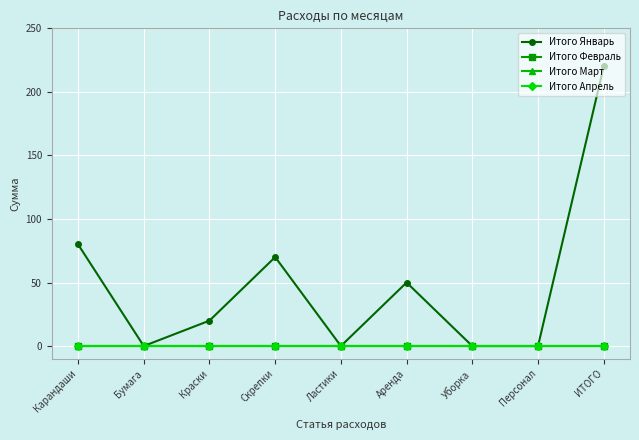

True or false: Итого Апрель has more than 1 points higher than both neighbors.

False